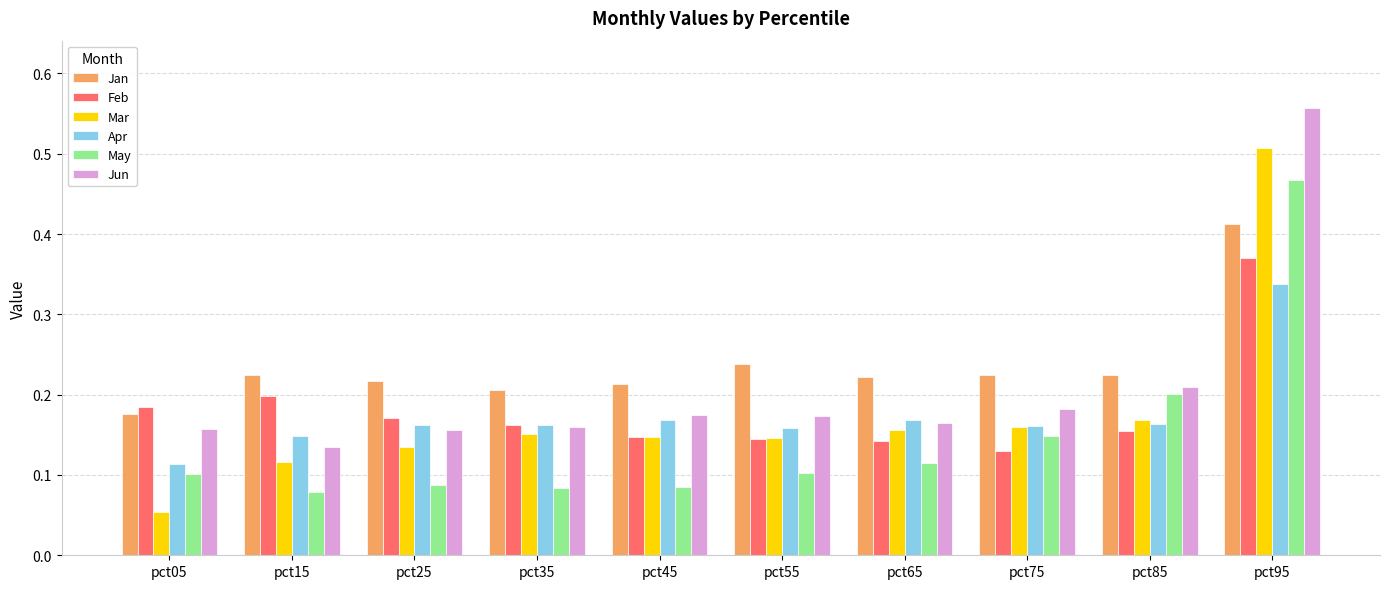

What is the sum of all Jan values?

2.4